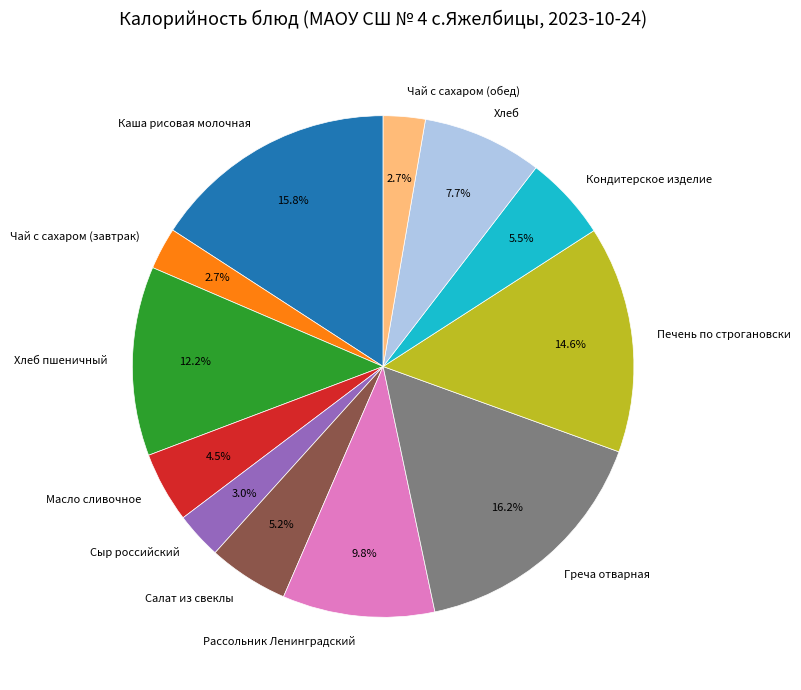

Which has a higher value, Хлеб пшеничный or Сыр российский?

Хлеб пшеничный